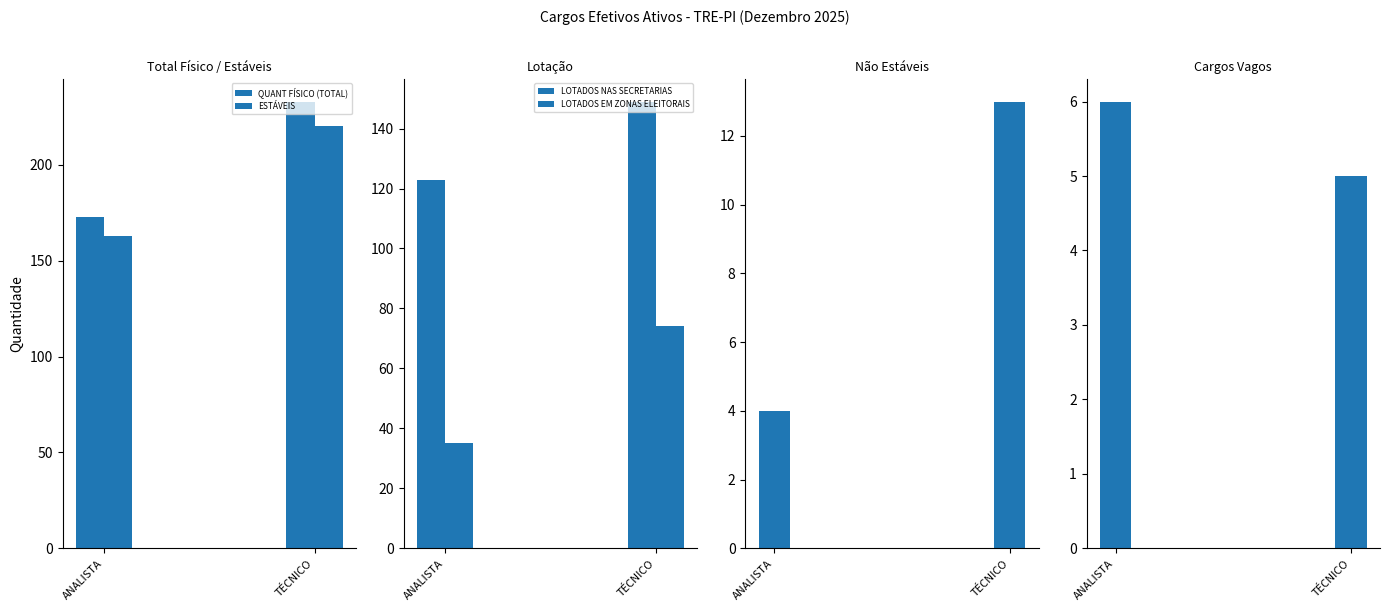

Which category has the lowest value in the CARGOS VAGOS series?

TÉCNICO